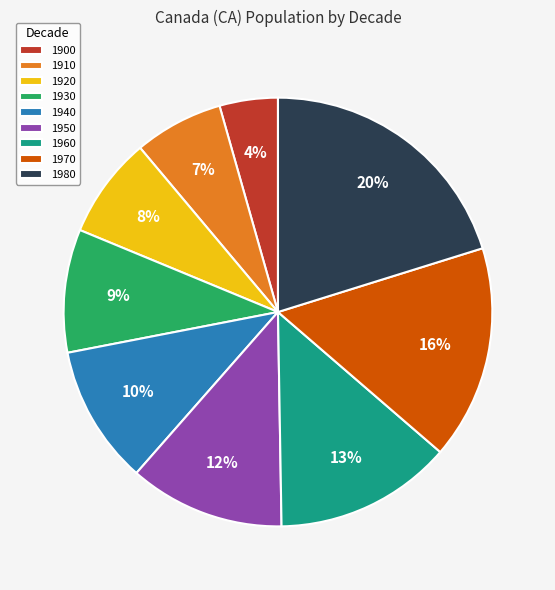

True or false: 1920 accounts for 8% of the total.

True